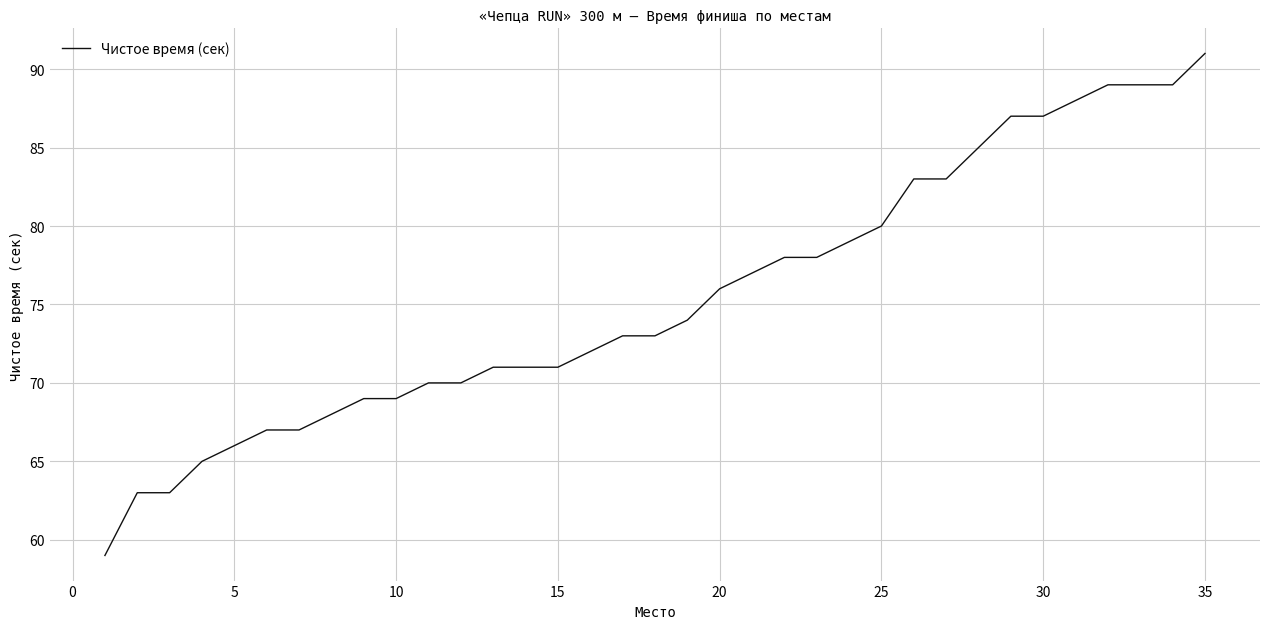

What is the difference between the maximum and minimum values?

32